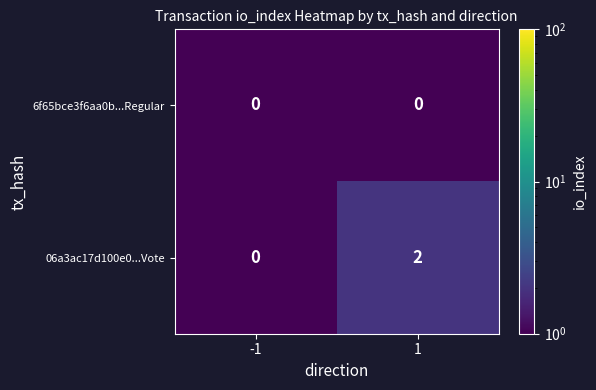

Which series has the largest total across all categories?

06a3ac17d100e0...Vote